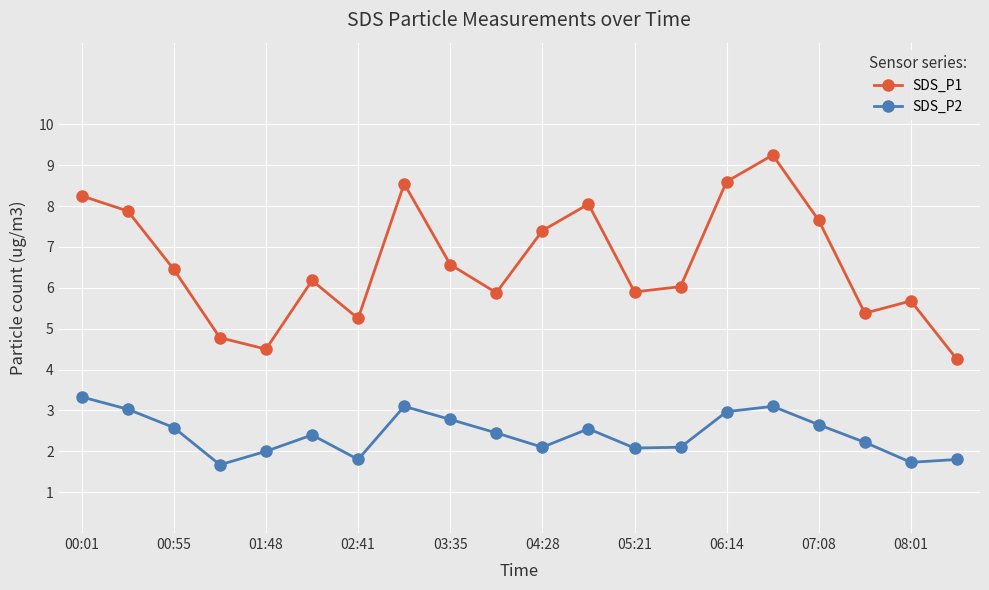

Which series has the widest spread of values?

SDS_P1